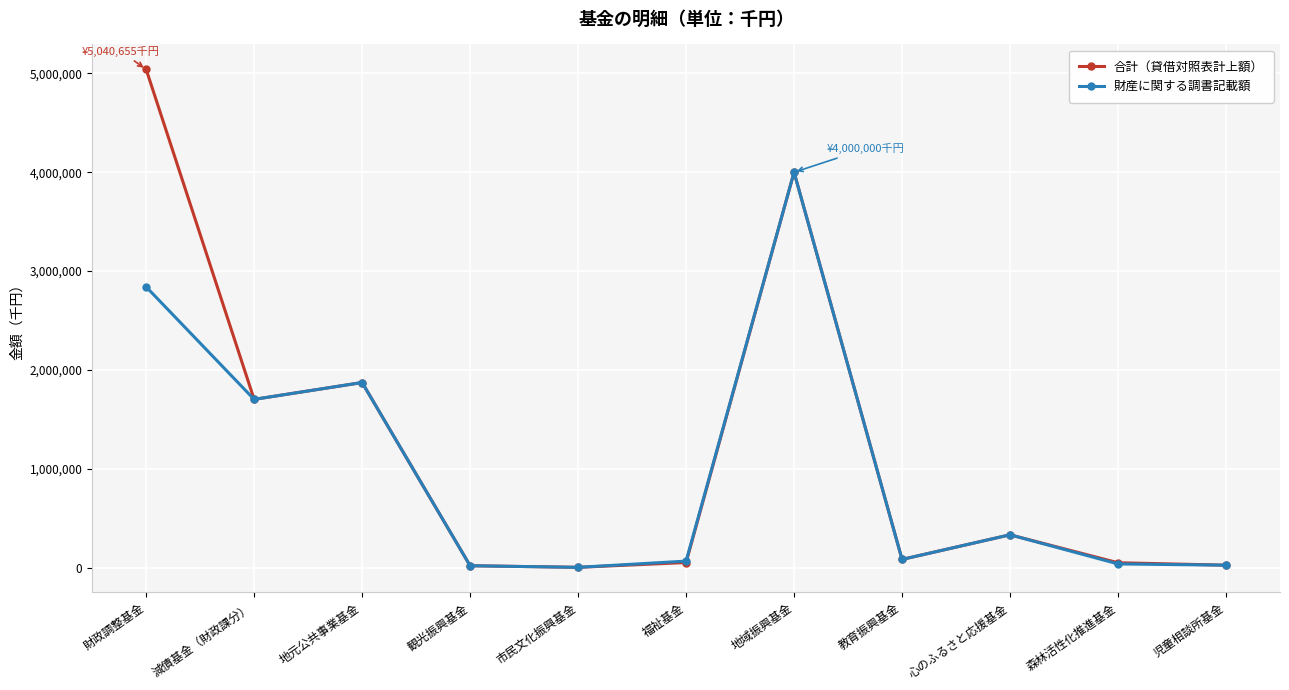

True or false: 財産に関する調書記載額 has a value of 1873131 at 地元公共事業基金.

True